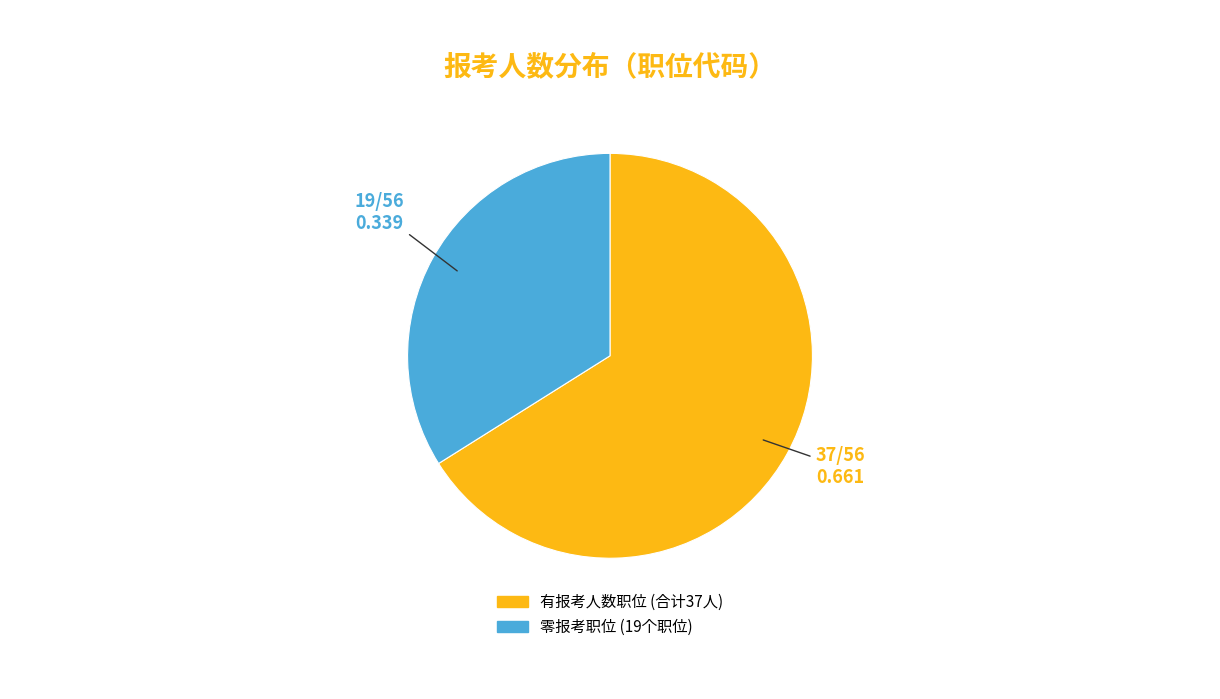

Does any single category account for the majority?

Yes